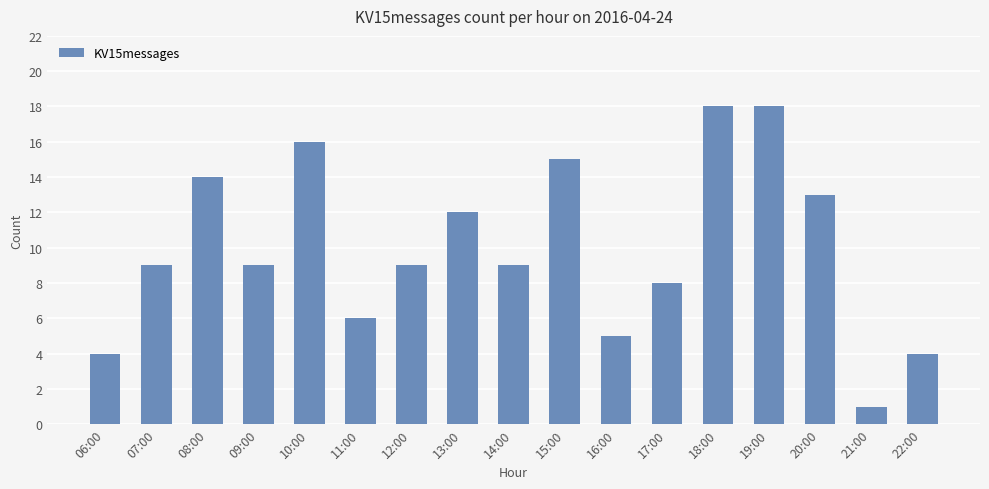

Which category has the lowest value across all series?

21:00